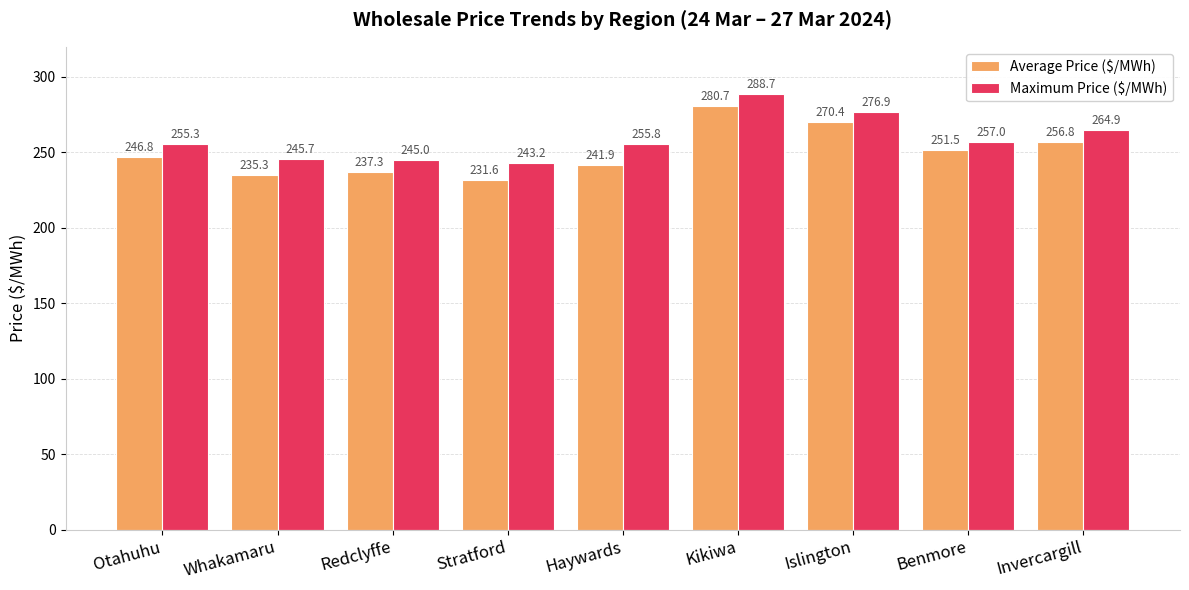

What is the spread (max minus min) of values at Benmore?

5.5